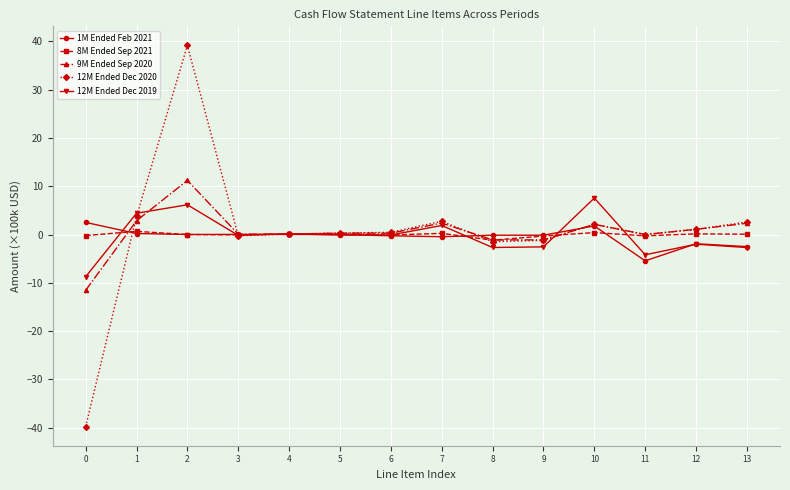

What is the minimum value for 8M Ended Sep 2021?

-1.2